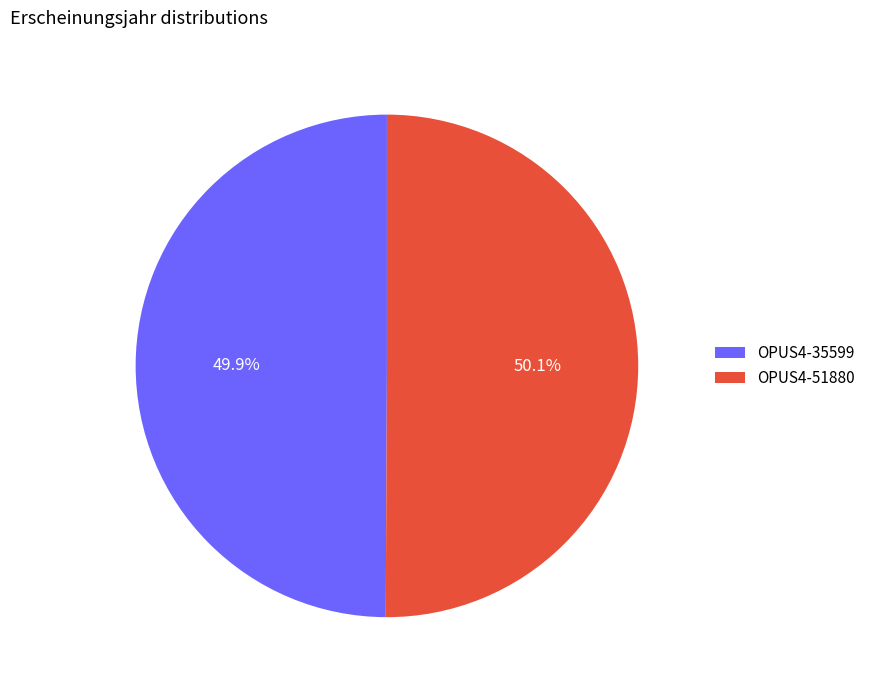

True or false: OPUS4-35599 accounts for 50% of the total.

True